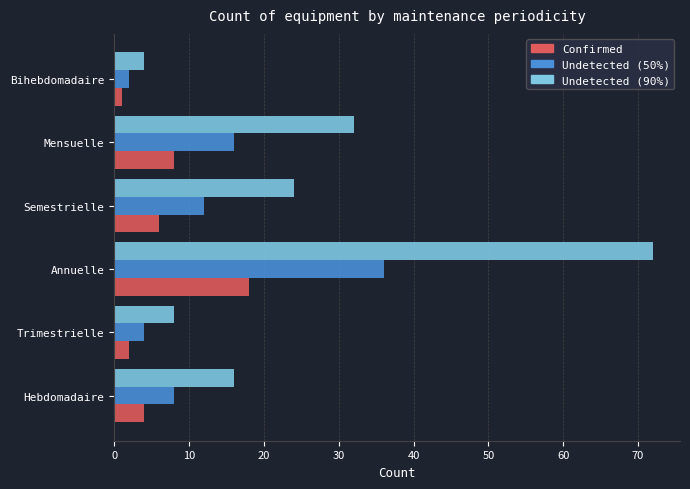

Is the value of Undetected (90%) at Bihebdomadaire greater than the value of Confirmed at Mensuelle?

No